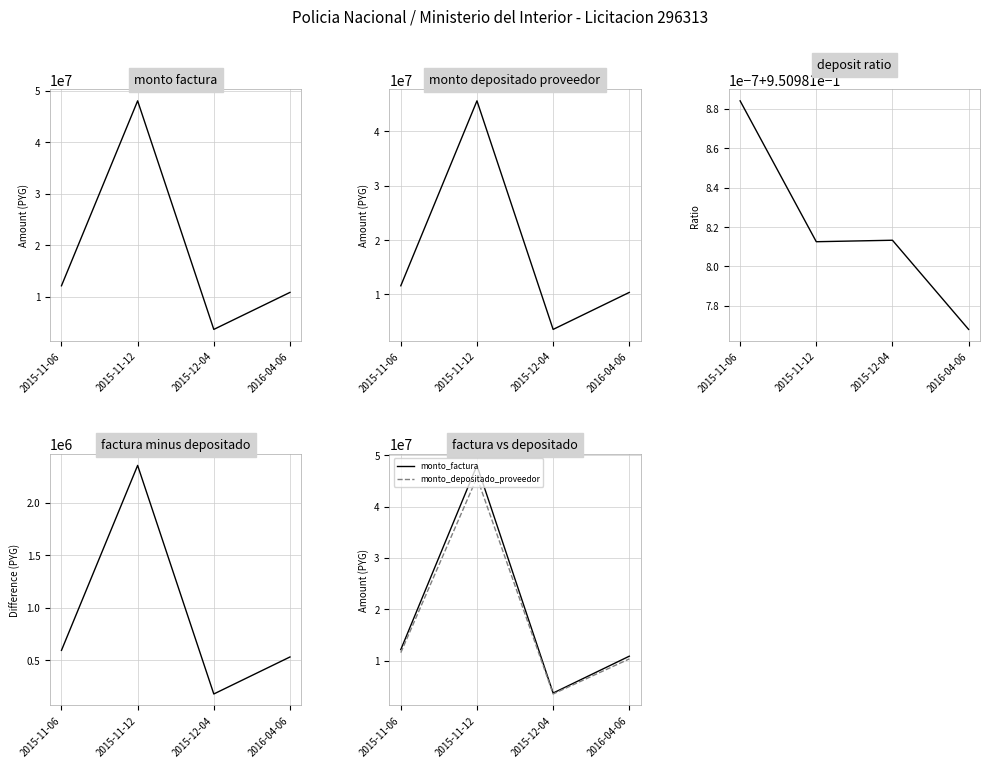

Does the chart display data point markers on the line(s)?

No